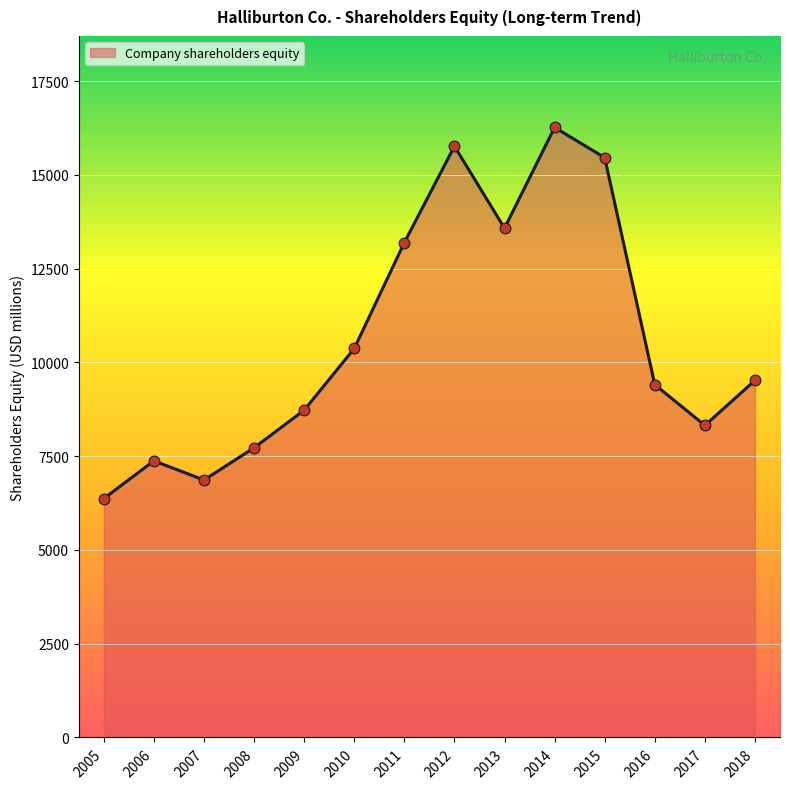

Which has a higher value, 2011 or 2015?

2015